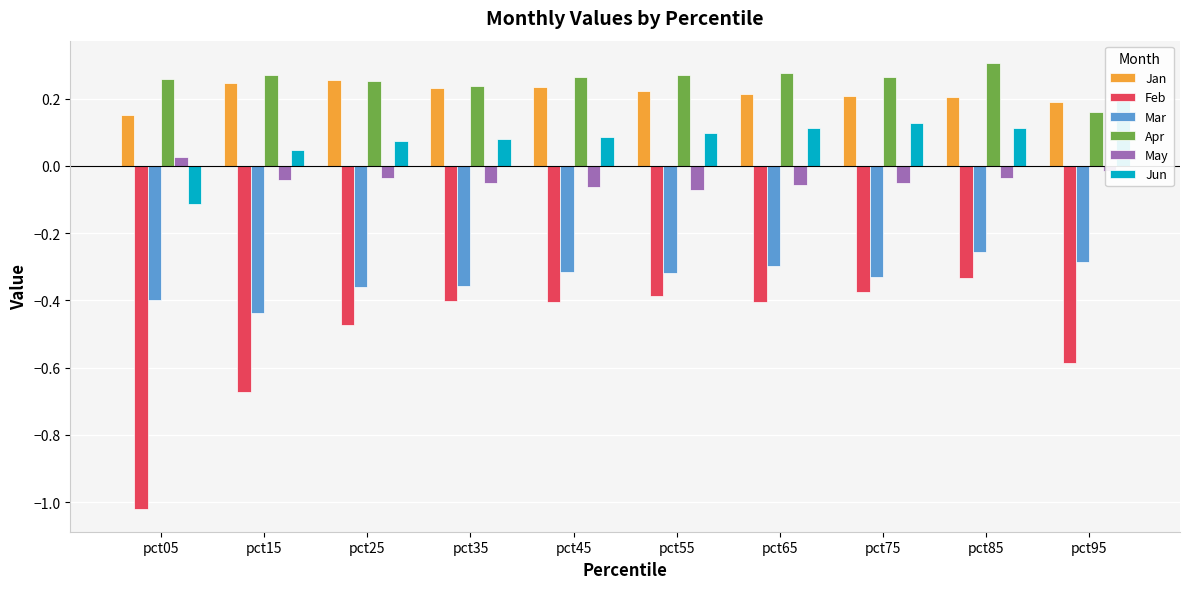

What is the difference between the second highest and second lowest values in the Jan series?

0.1